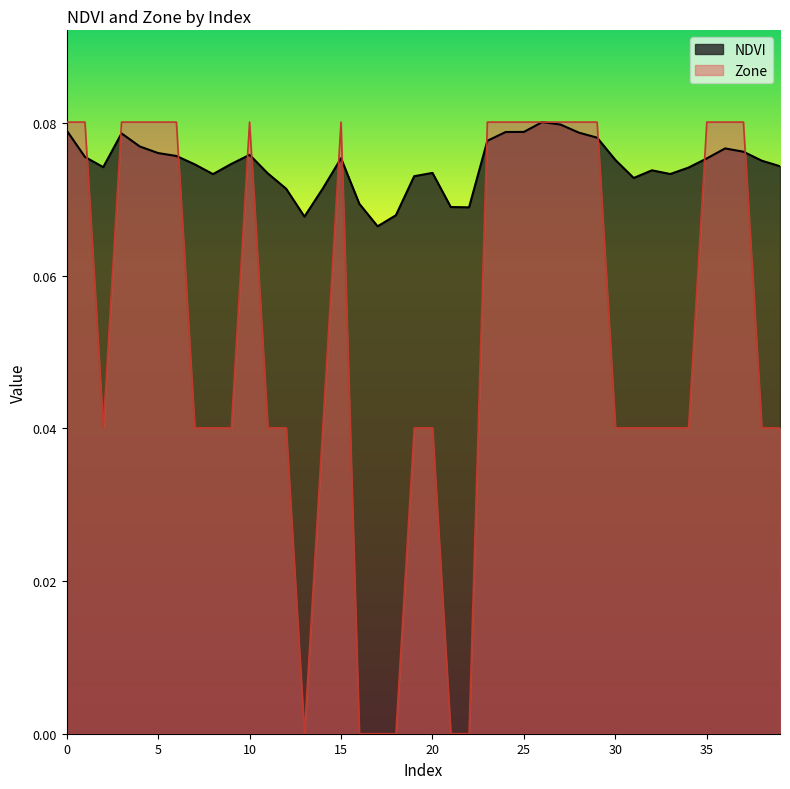

Which series has the largest range (max minus min)?

Zone